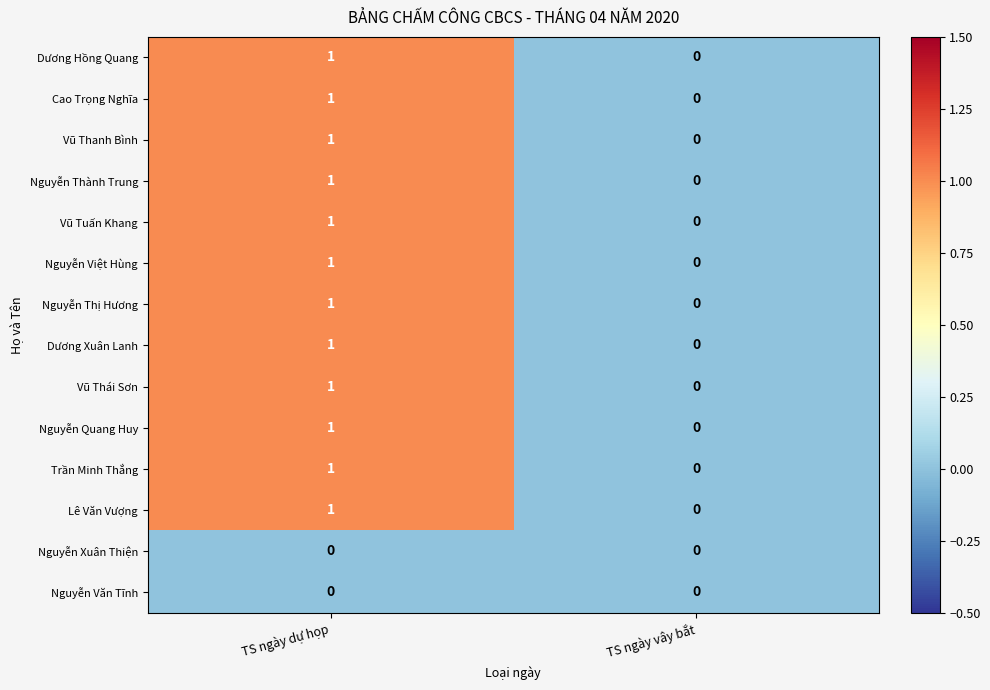

Is the value of Dương Hồng Quang at TS ngày dự họp greater than the value of Nguyễn Quang Huy at TS ngày vây bắt?

Yes